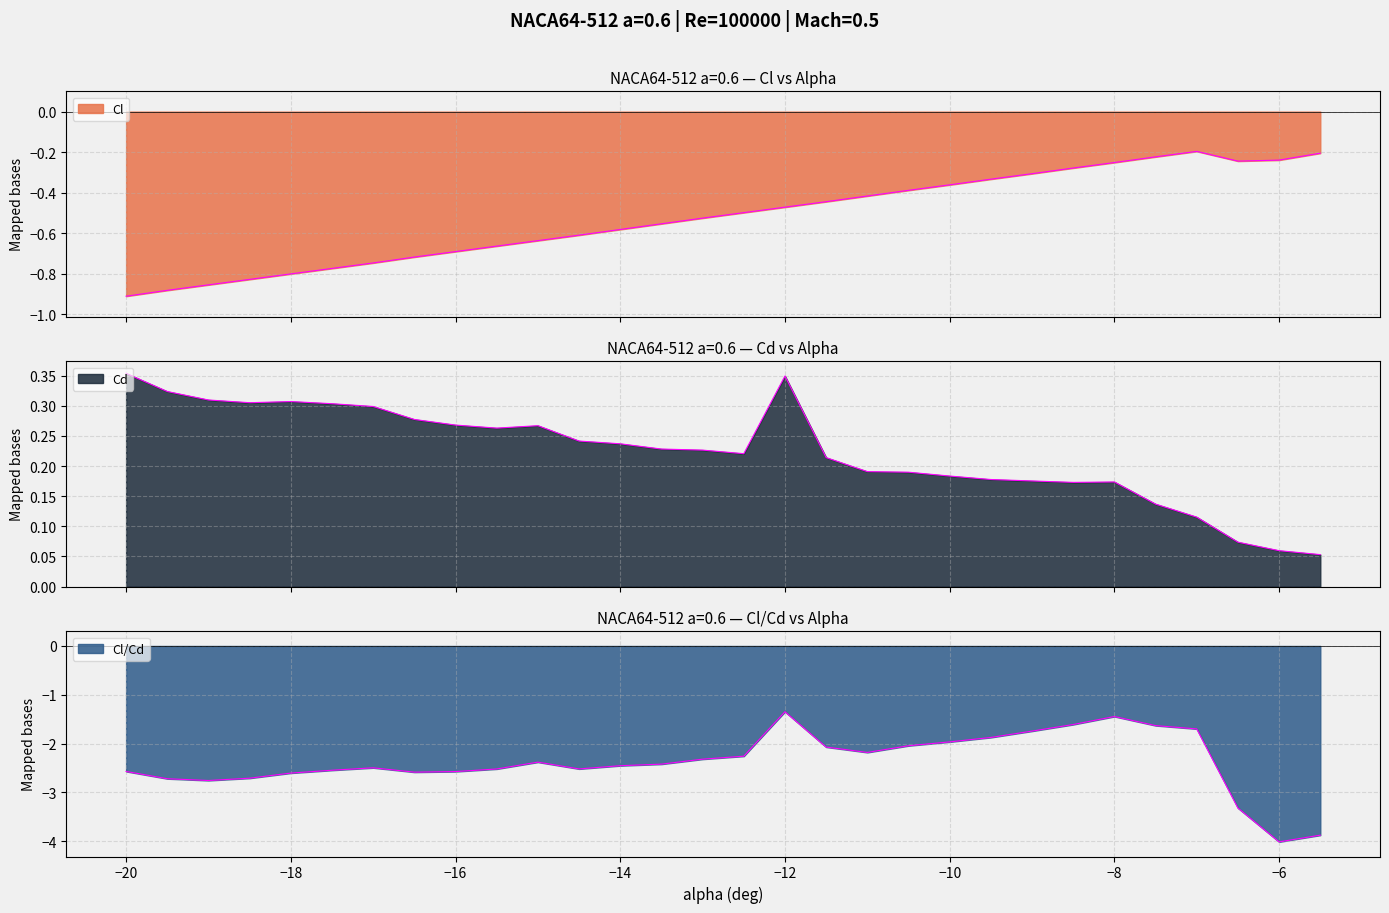

True or false: Cd has a value of 0.1 at -13.

False